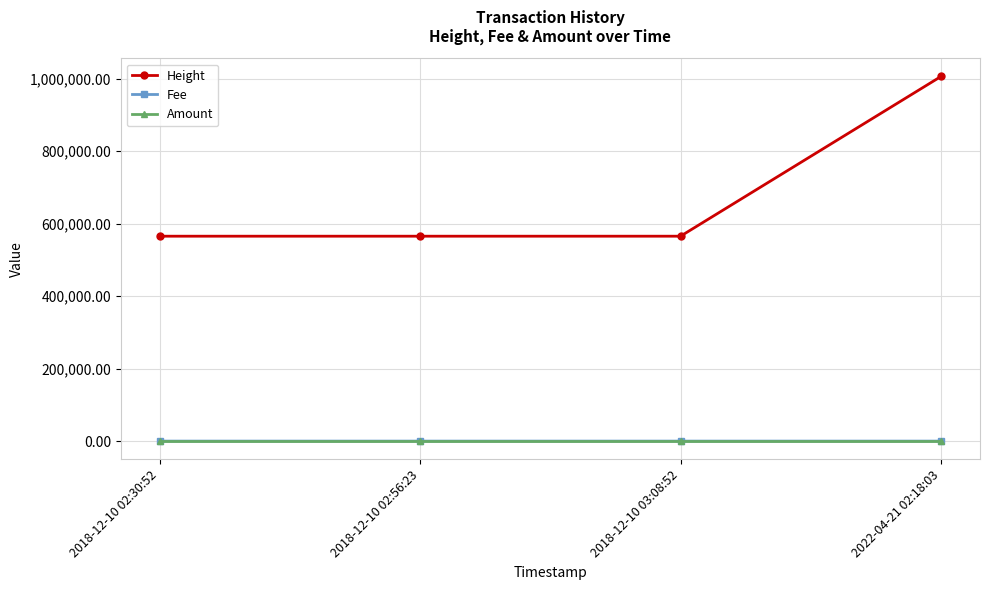

True or false: Height and Amount intersect in this chart.

False